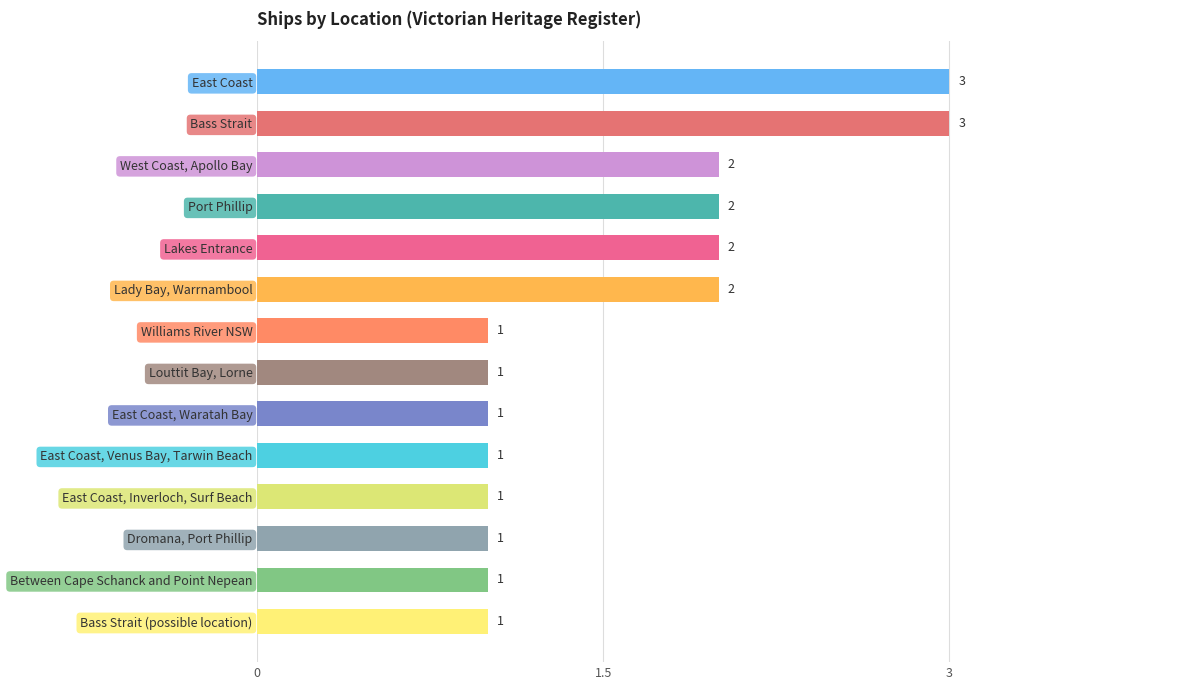

How many values are between 1 and 2?

12